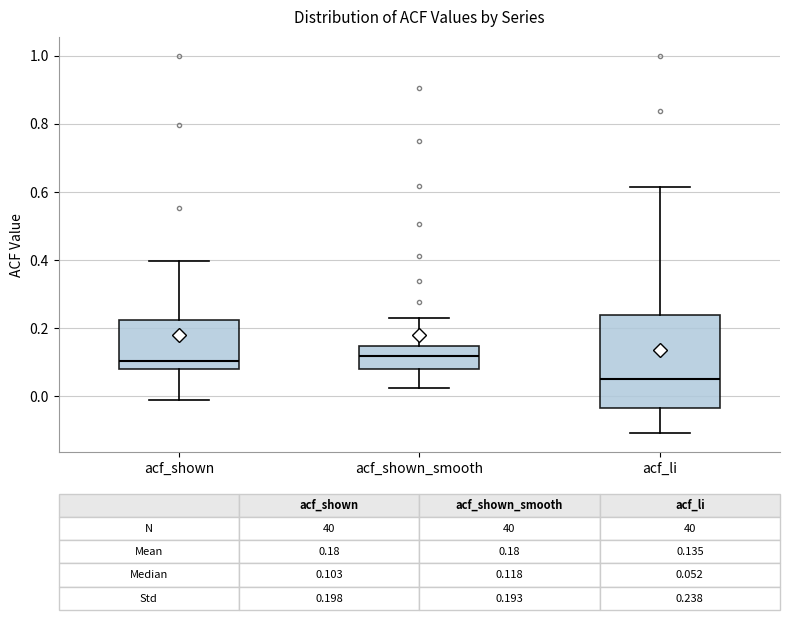

Which box has the lowest median line?

acf_li